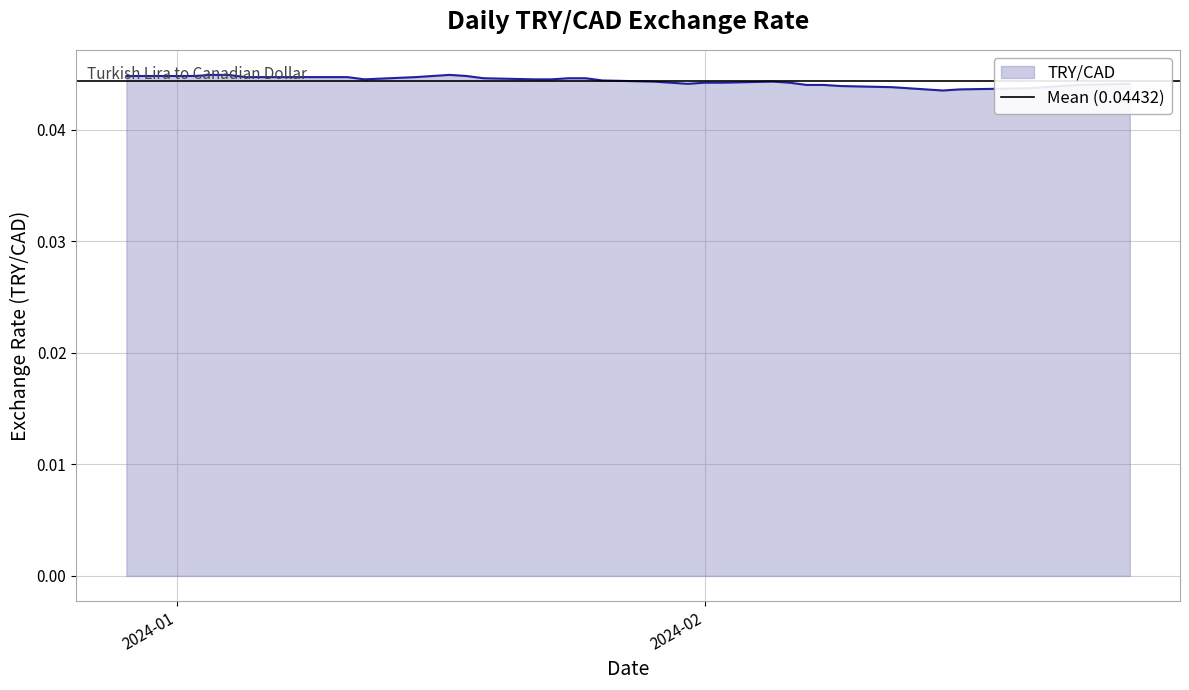

What is the label of the 24th point from the left?

2024-02